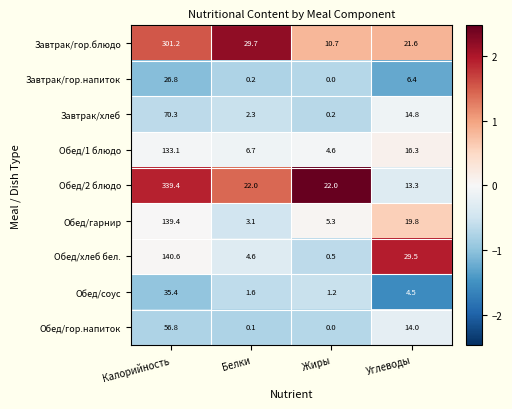

At how many categories does at least one series exceed 0?

4